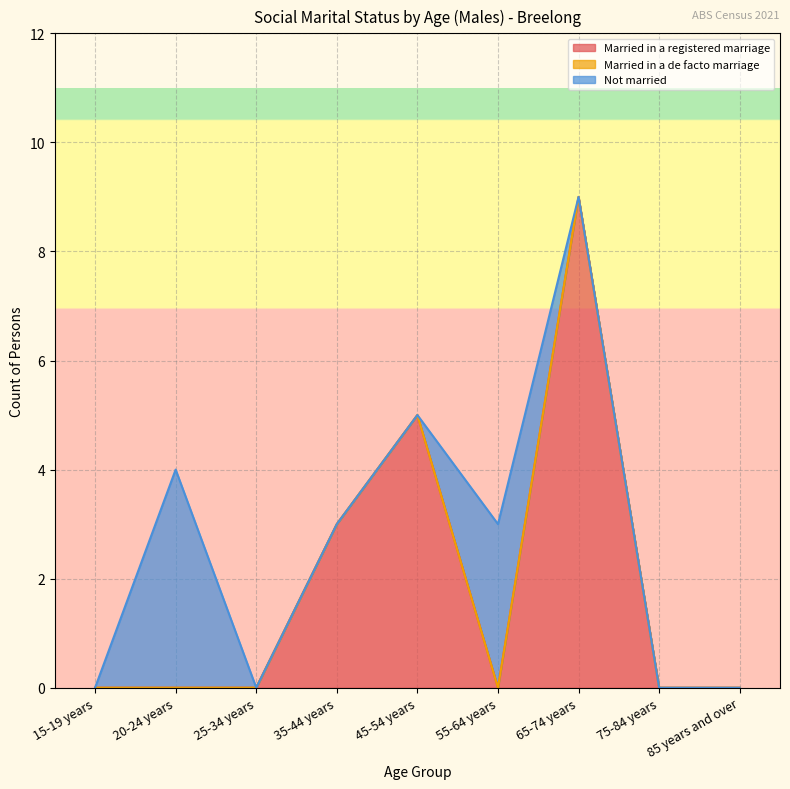

What is the sum of all Married in a registered marriage values?

17